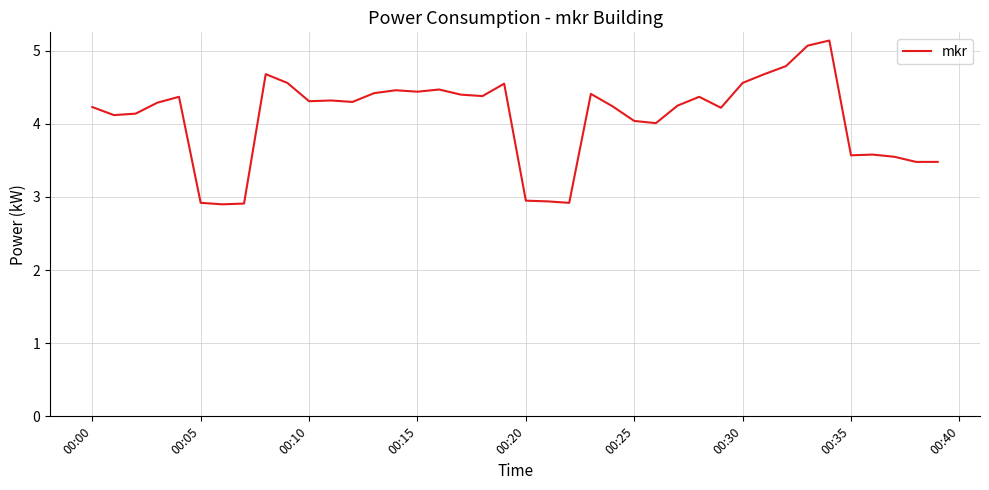

What is the smallest value displayed?

2.9